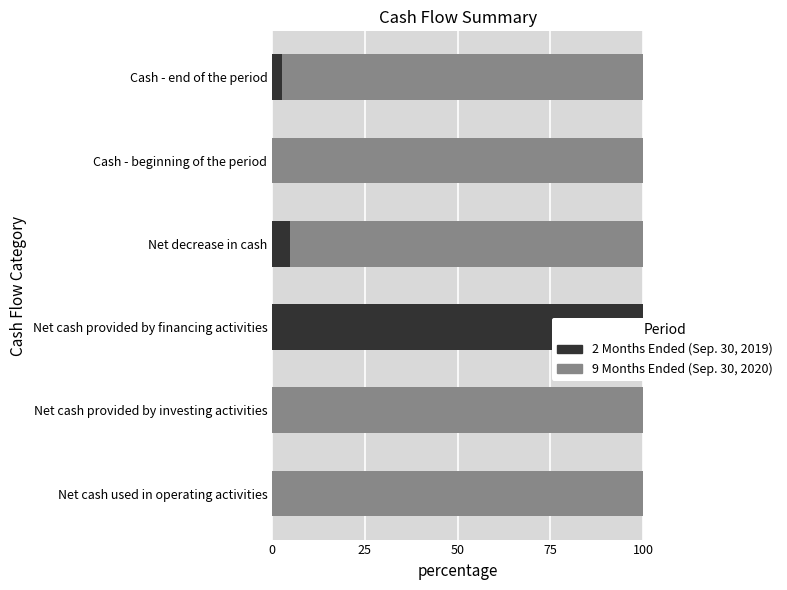

Are the bars horizontal?

Yes